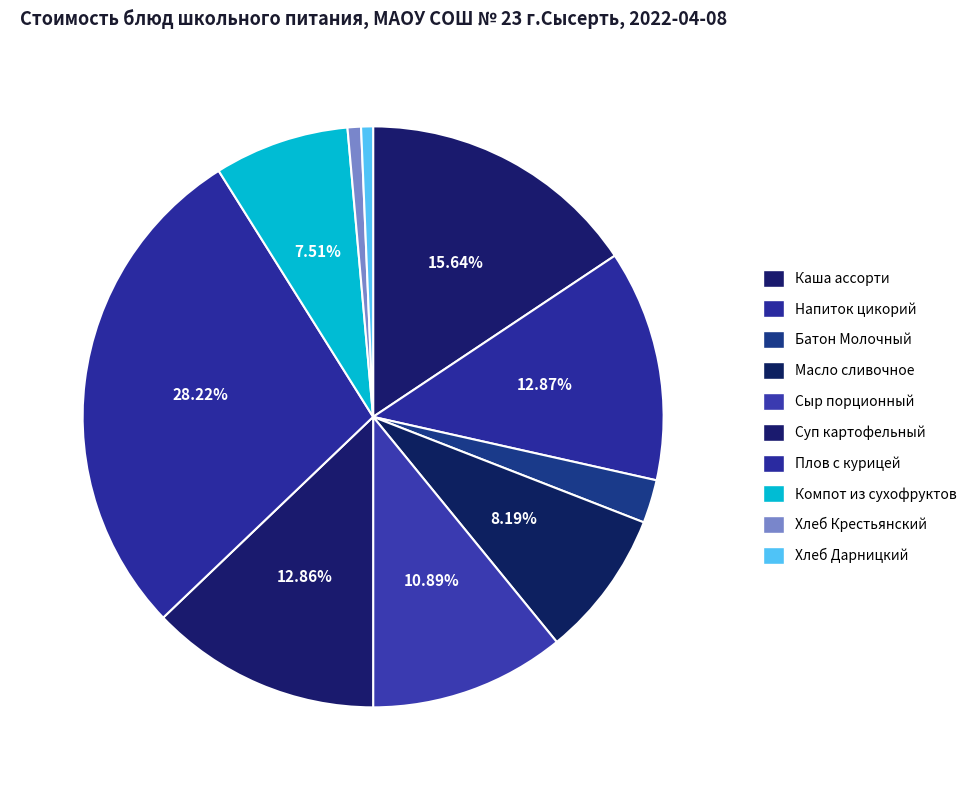

How many slices are in this pie chart?

10